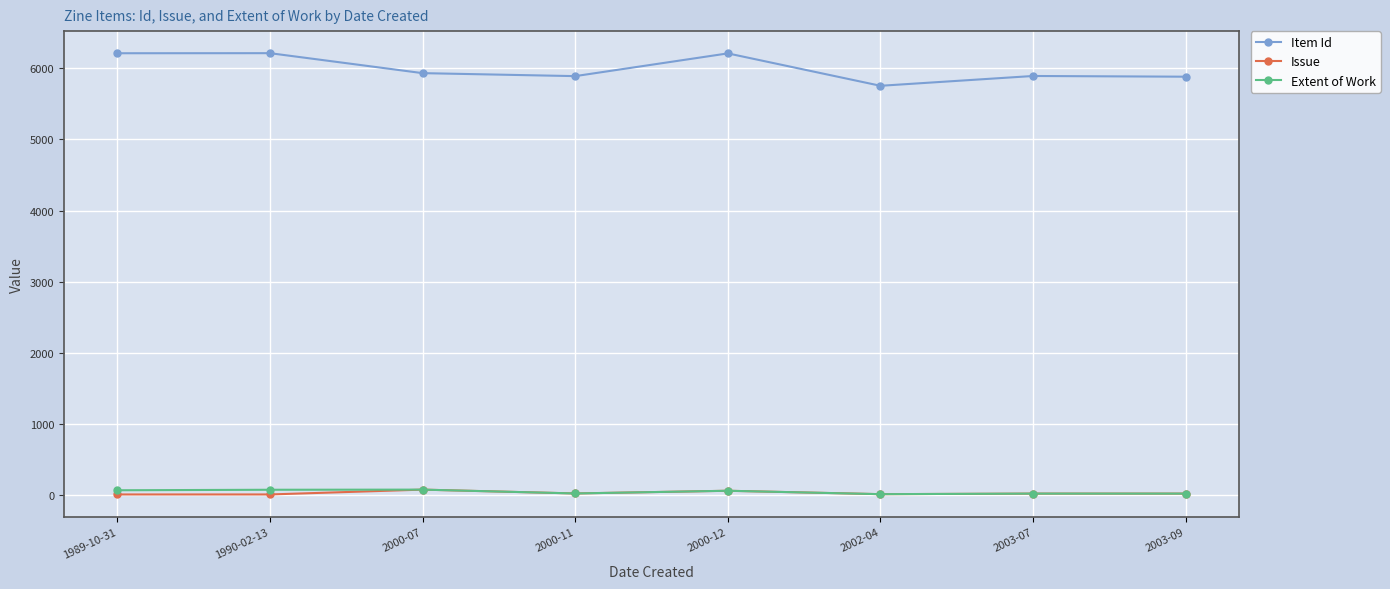

What is the label of the 7th point from the right?

1990-02-13